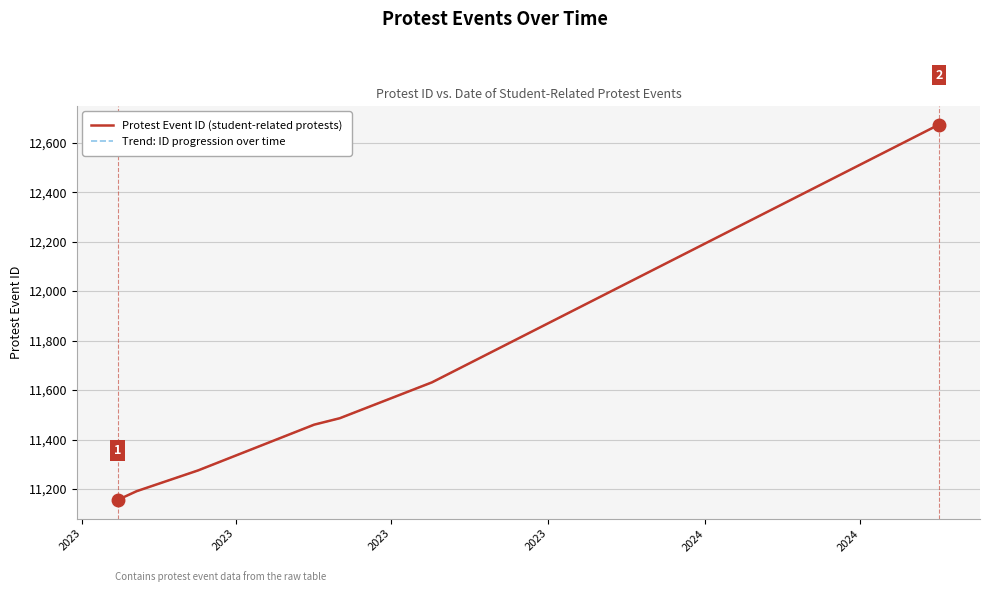

How many lines are shown in the chart?

2